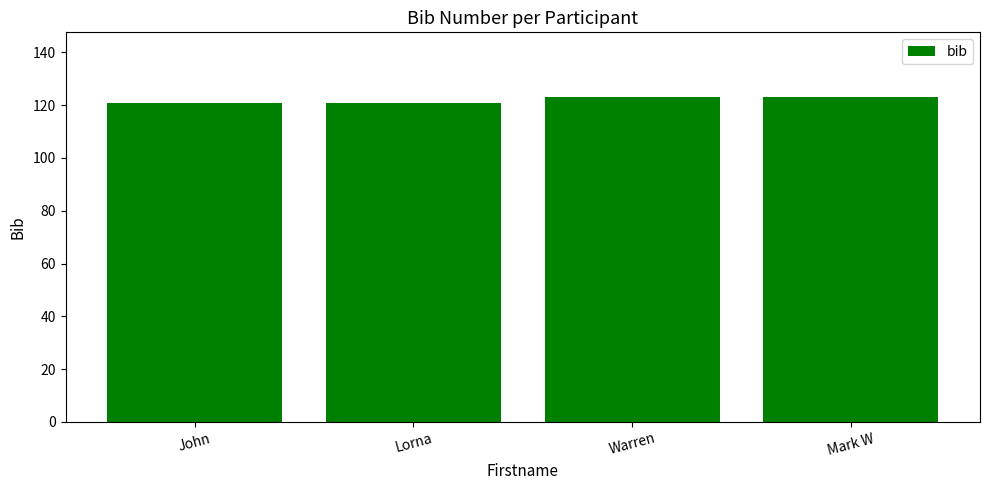

What is the approximate value at Warren?

123